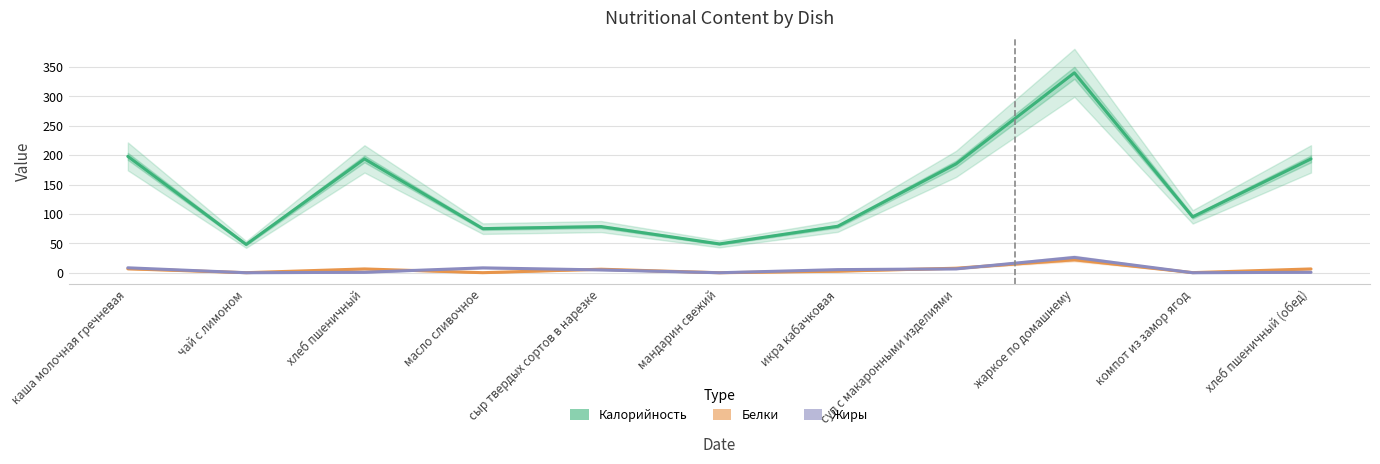

What is the total value across all series at хлеб пшеничный (обед)?

200.9